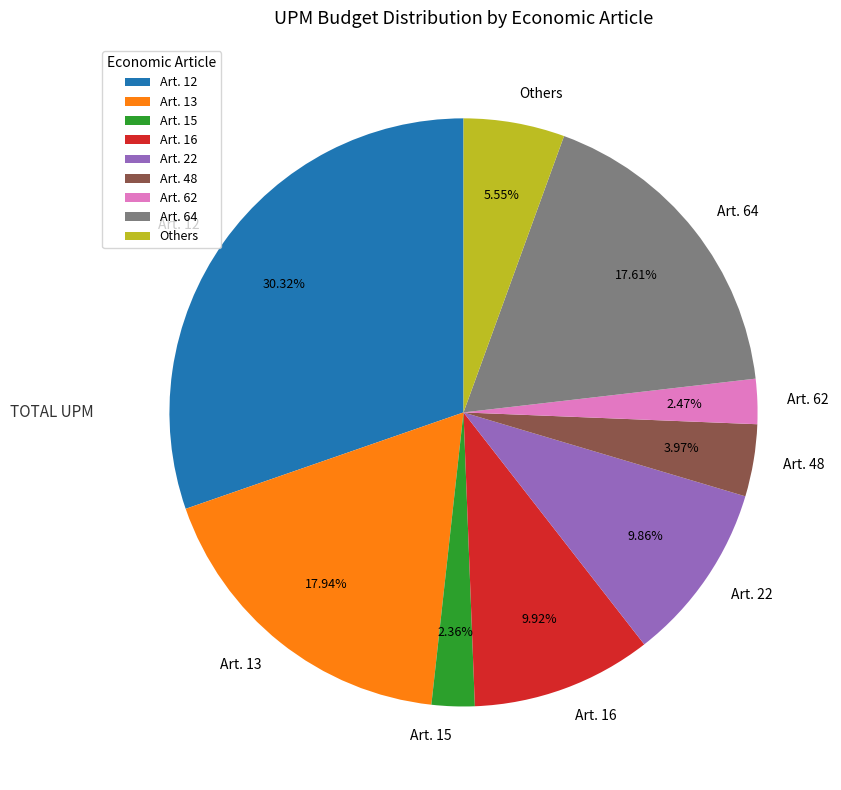

Is the sum of Art. 62 and Art. 12 greater than half?

No